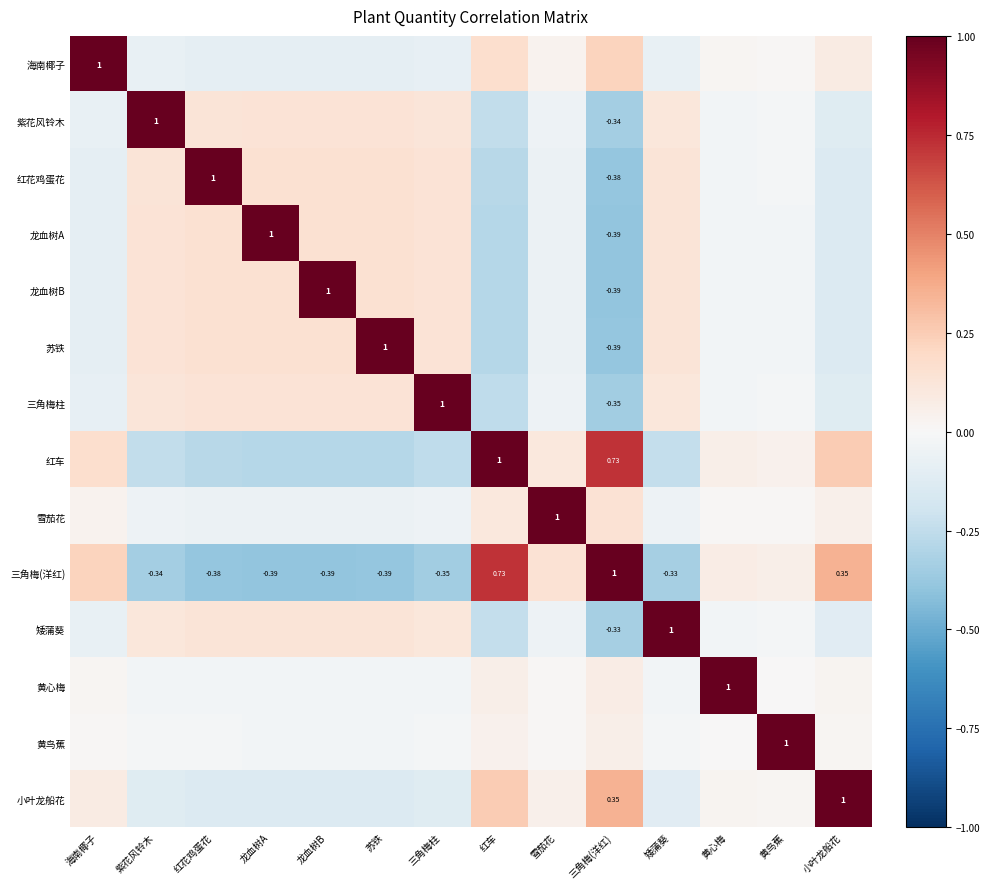

Is the value of 紫花风铃木 at 紫花风铃木 greater than the value of 龙血树B at 三角梅(洋红)?

Yes